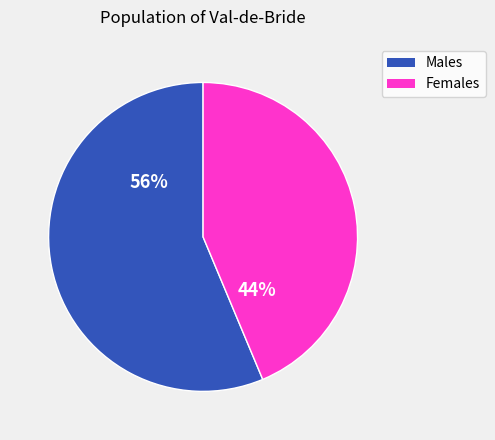

Is there any slice that represents more than half of the pie?

Yes